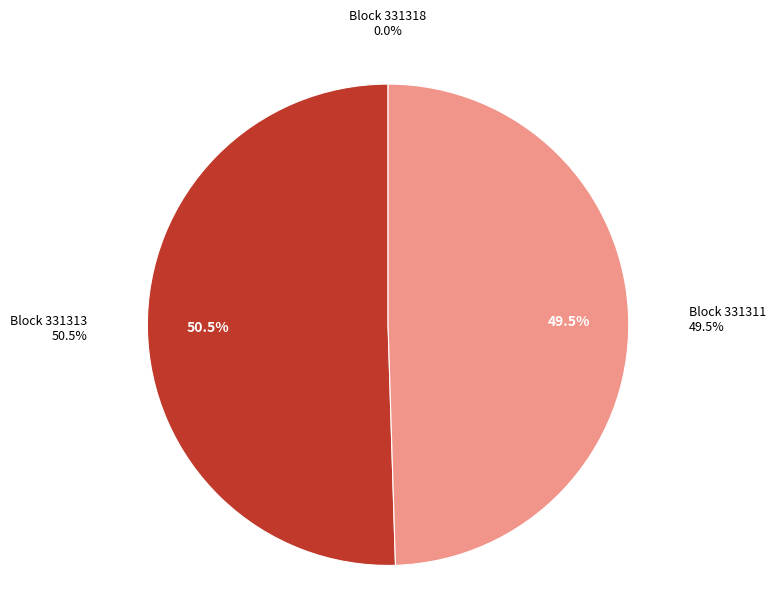

What percentage is the 331313 slice, to the nearest percent?

50%